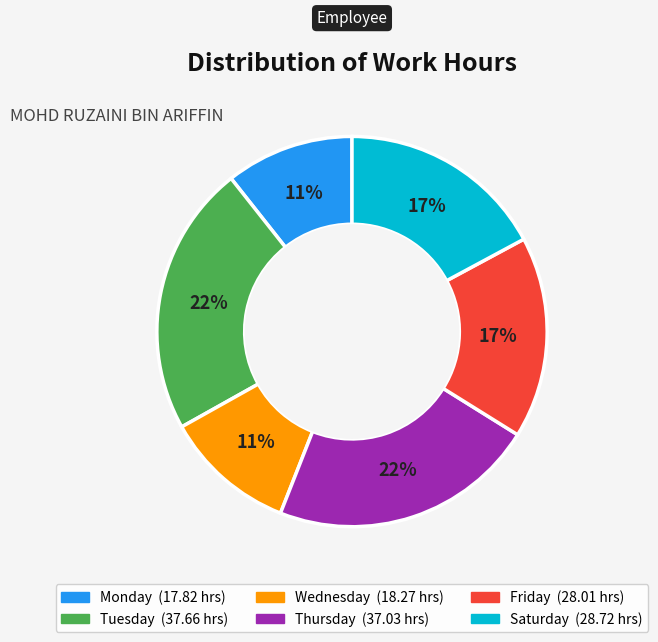

To the nearest percent, what is the average slice percentage?

17%